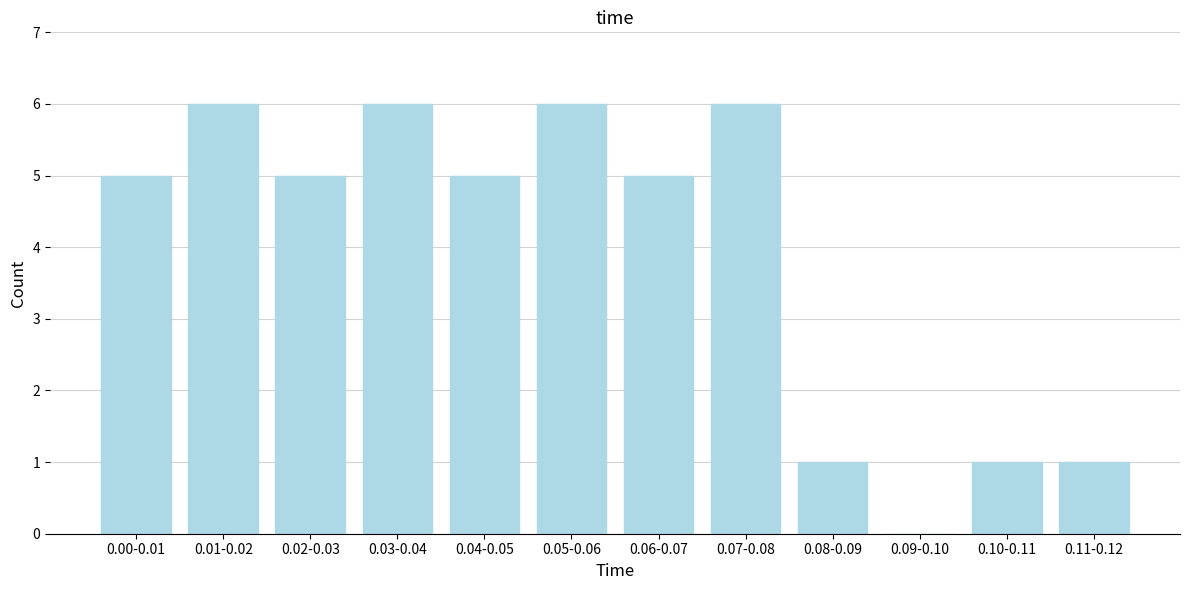

Reading left to right, what are all the values shown in this chart?

0.00-0.01=5	0.01-0.02=6	0.02-0.03=5	0.03-0.04=6	0.04-0.05=5	0.05-0.06=6	0.06-0.07=5	0.07-0.08=6	0.08-0.09=1	0.09-0.10=0	0.10-0.11=1	0.11-0.12=1